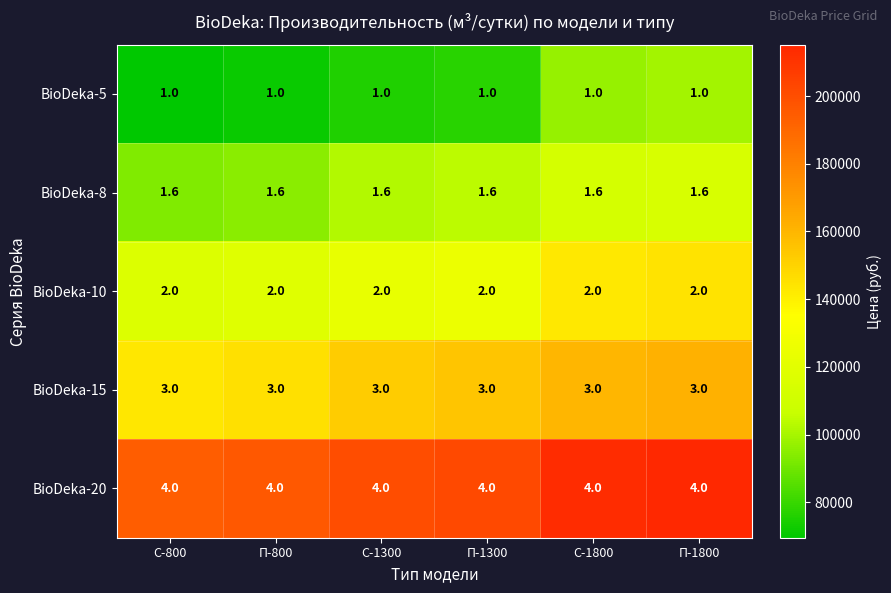

Rank the series by their maximum value, from lowest to highest.

BioDeka-5, BioDeka-8, BioDeka-10, BioDeka-15, BioDeka-20